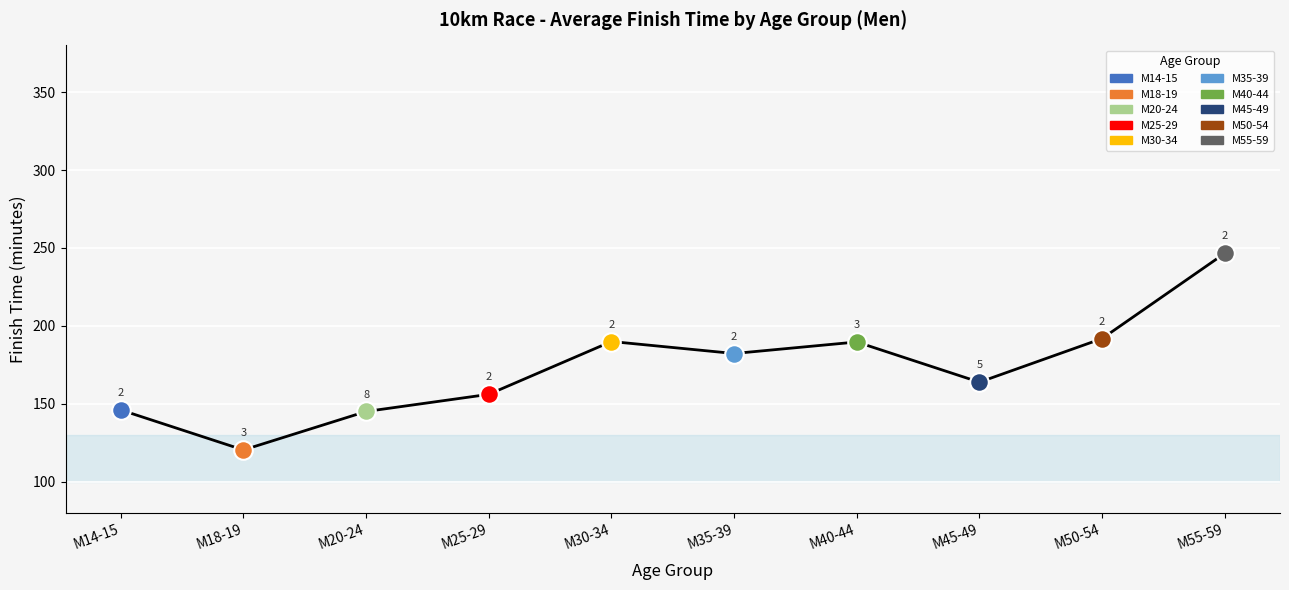

What is the ratio of the value at M40-44 to the value at M20-24?

1.3